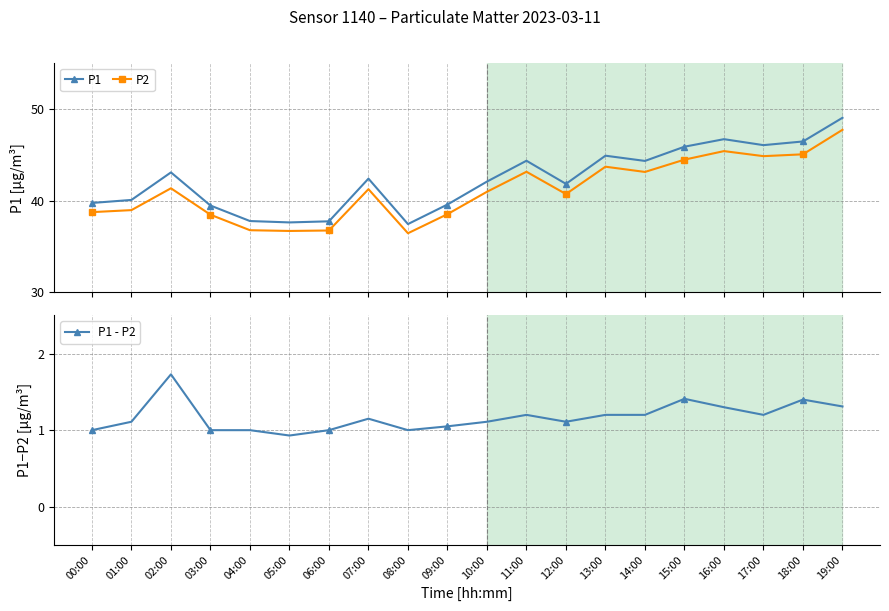

What is the average value of the P1 series?

42.3